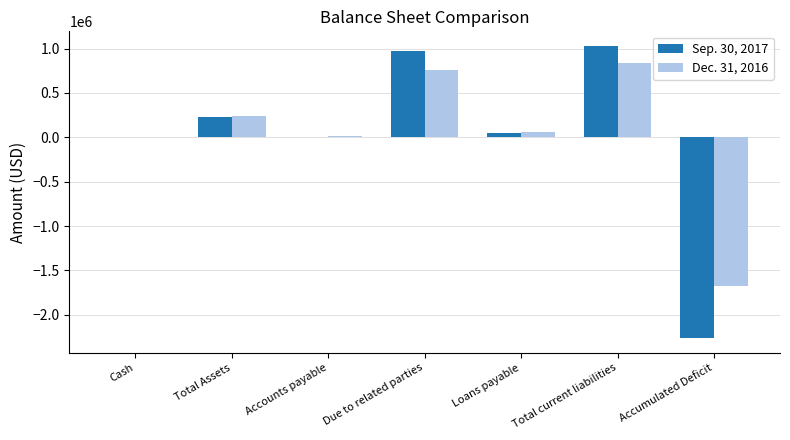

The Dec. 31, 2016 series shows 349054 at Total Assets. True or false?

False